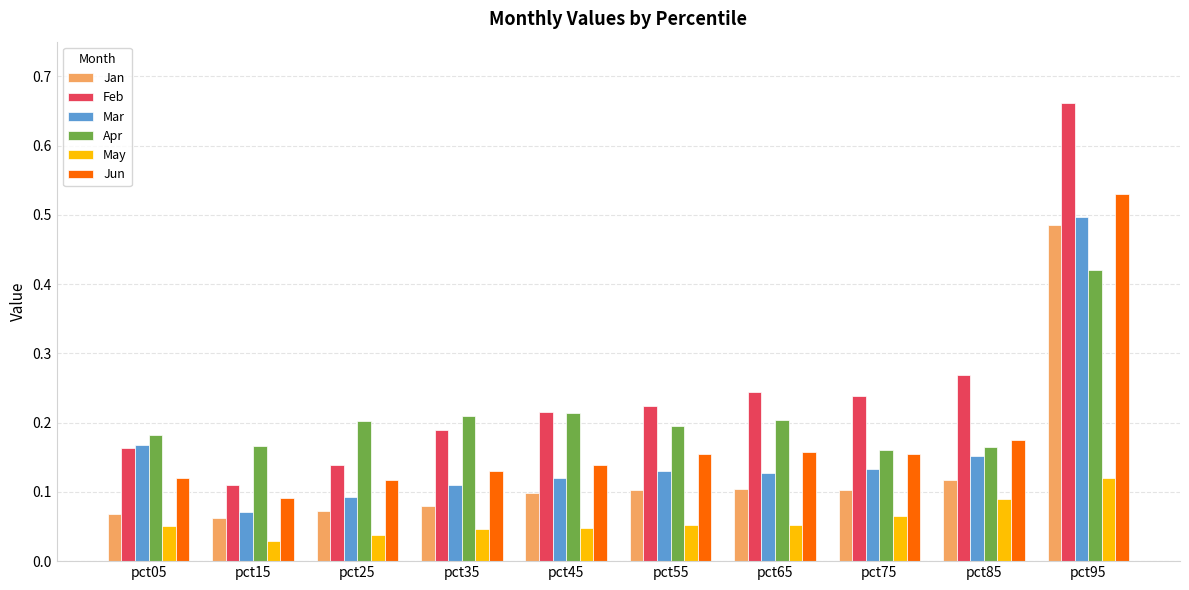

The May series shows 0.1 at pct75. True or false?

True